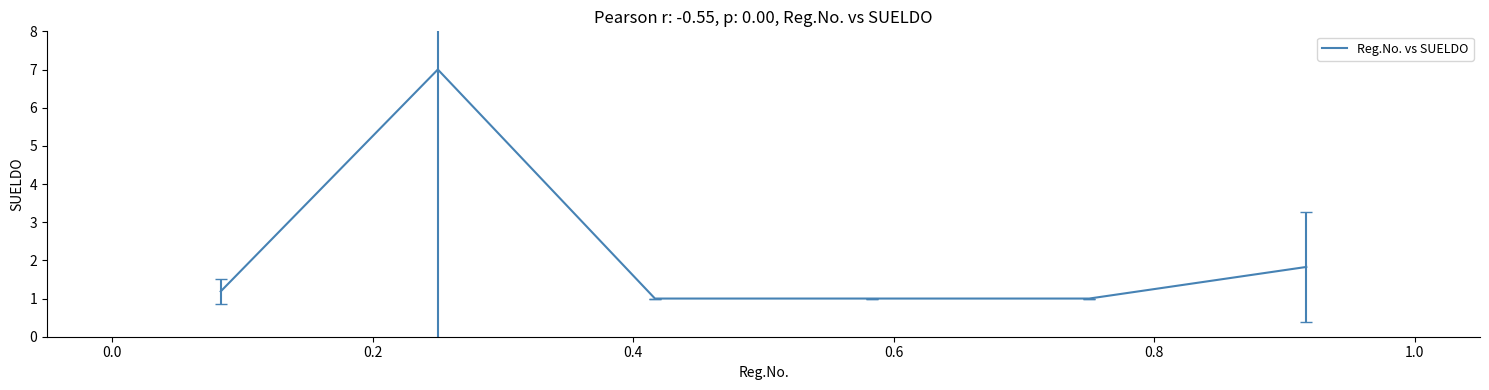

What is the greatest value displayed?

7.0